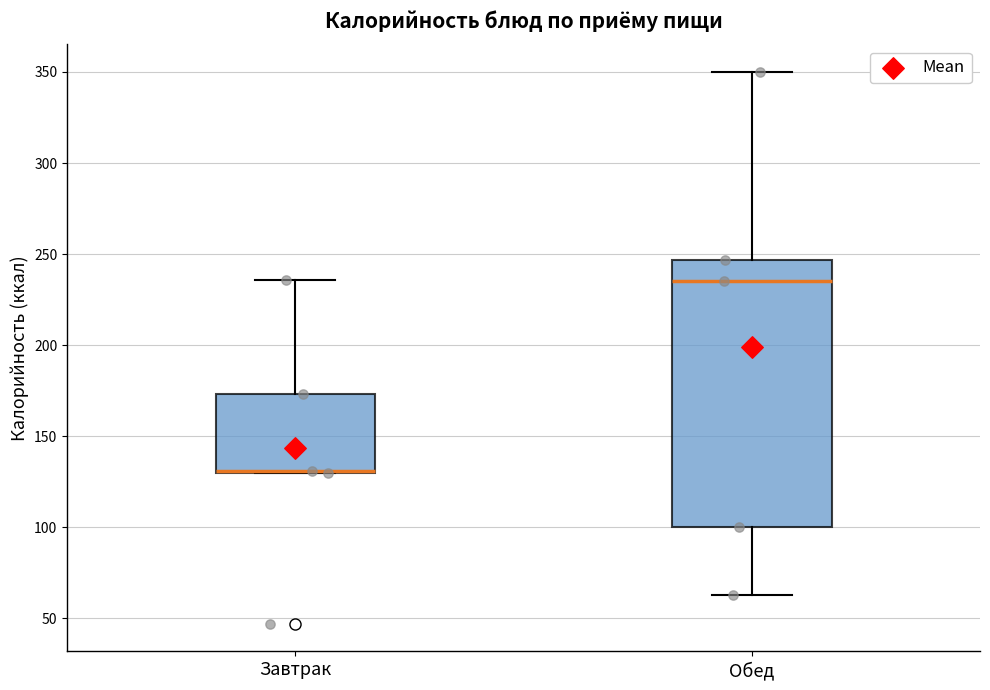

Which box is the tallest, from its lower edge to its upper edge?

Обед